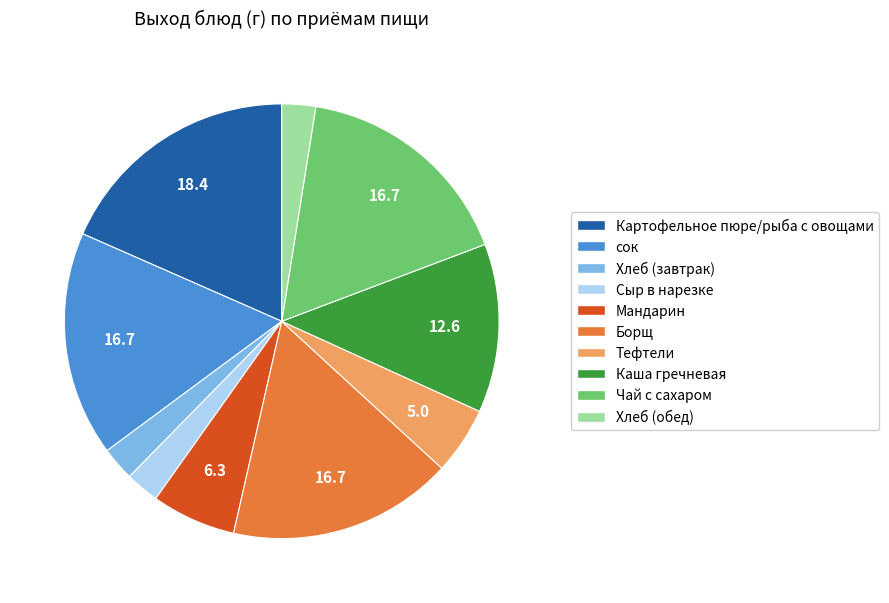

Combined, do Чай с сахаром and Мандарин account for over 50%?

No